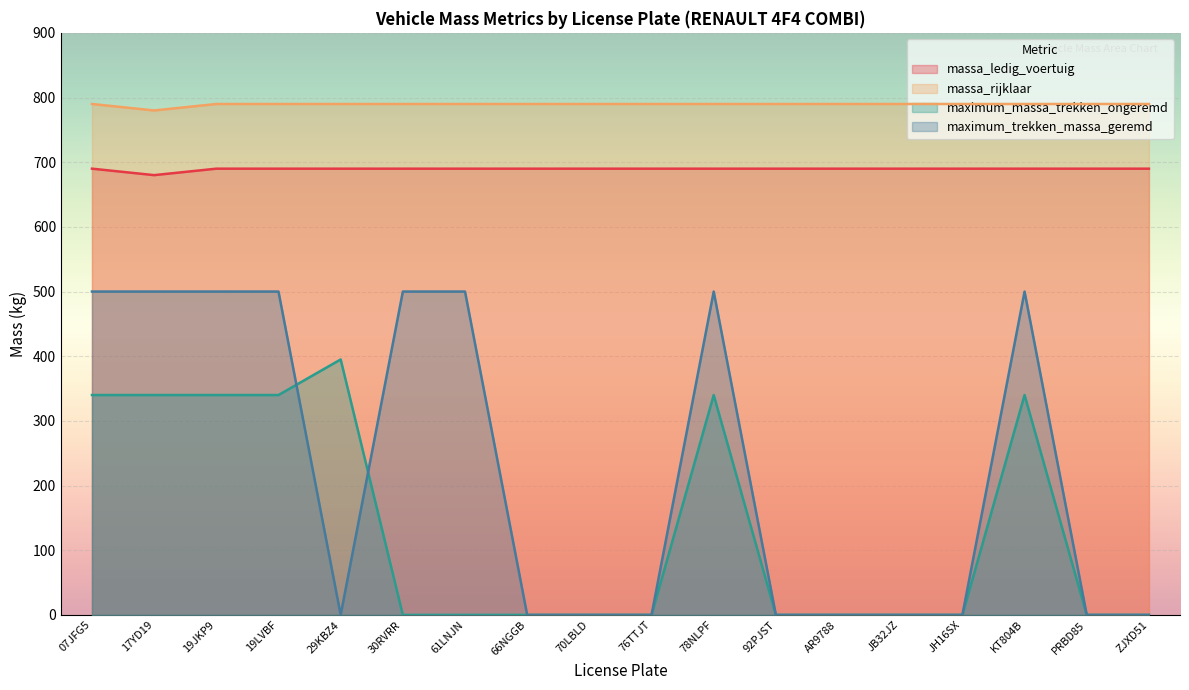

Which series changed the most between 19JKP9 and 70LBLD?

maximum_trekken_massa_geremd